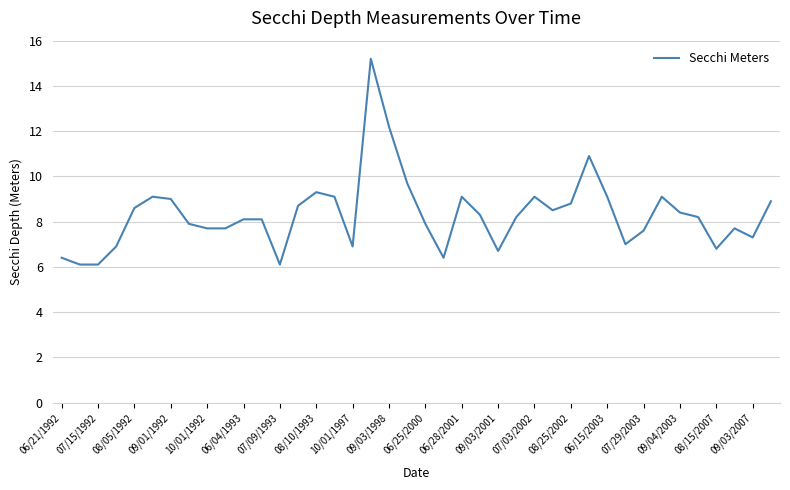

What is the difference between the maximum and minimum values?

9.1